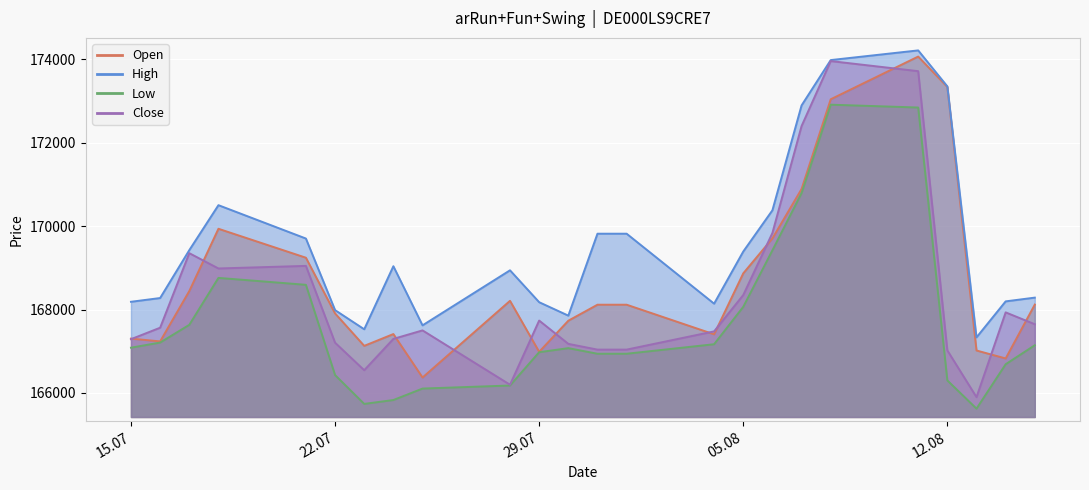

What is the greatest value displayed?

174216